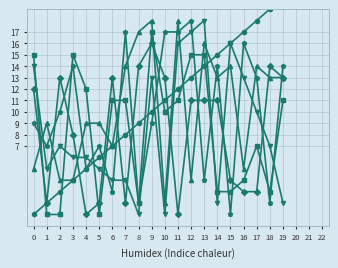

Reading left to right, list all the values displayed in this chart.

Numero: 0=1	1=2	2=3	3=4	4=5	5=6	6=7	7=8	8=9	9=10	10=11	11=12	12=13	13=14	14=15	15=16	16=17	17=18	18=19	19=20
C8: 0=15	1=1	2=1	3=15	4=12	5=1	6=11	7=11	8=2	9=17	10=10	11=11	12=15	13=15	14=3	15=3	16=4	17=7	18=3	19=11
C5: 0=5	1=9	2=4	3=4	4=9	5=9	6=7	7=14	8=17	9=18	10=2	11=18	12=4	13=16	14=13	15=14	16=5	17=14	18=13	19=13
C7: 0=12	1=2	2=13	3=8	4=1	5=2	6=13	7=2	8=14	9=16	10=13	11=1	12=11	13=11	14=11	15=4	16=3	17=3	18=14	19=13
C3: 0=14	1=5	2=7	3=6	4=6	5=5	6=4	7=4	8=1	9=13	10=1	11=16	12=17	13=18	14=2	15=16	16=13	17=10	18=7	19=2
C4: 0=9	1=7	2=10	3=14	4=5	5=7	6=3	7=17	8=2	9=9	10=17	11=17	12=18	13=4	14=14	15=1	16=16	17=13	18=2	19=14